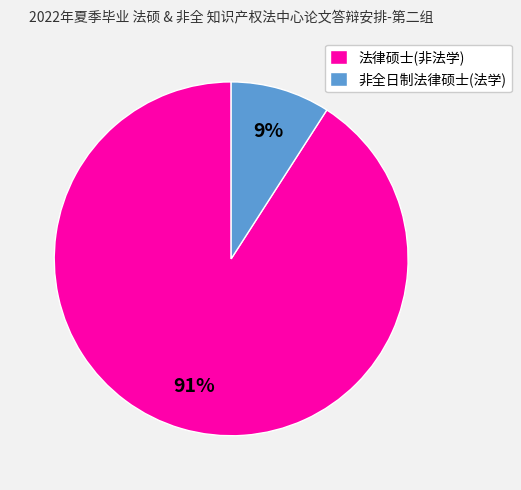

To the nearest percent, what percentage of the pie is 非全日制法律硕士(法学)?

9%